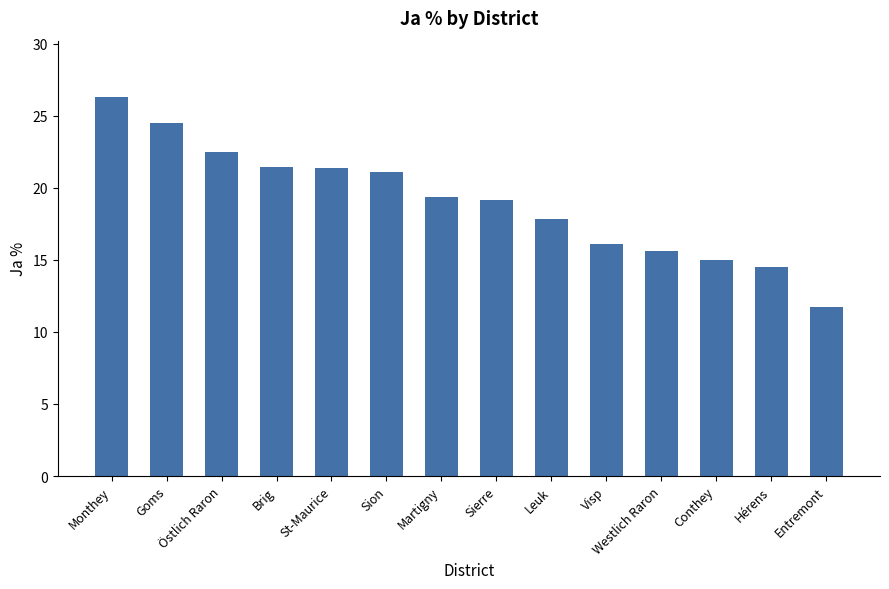

What position from the right is Westlich Raron?

4